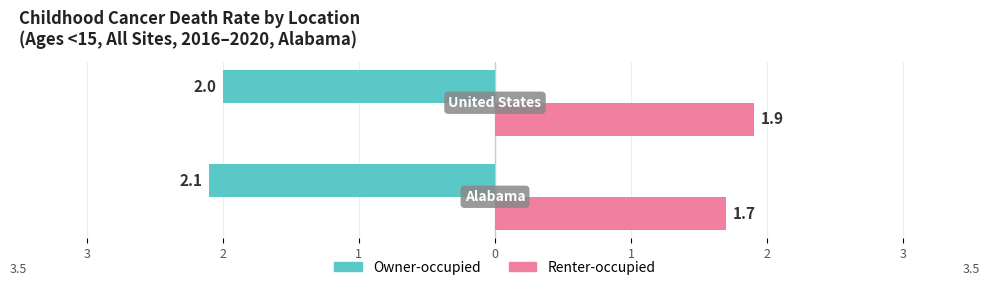

What are all the series names shown in the legend?

Owner-occupied, Renter-occupied